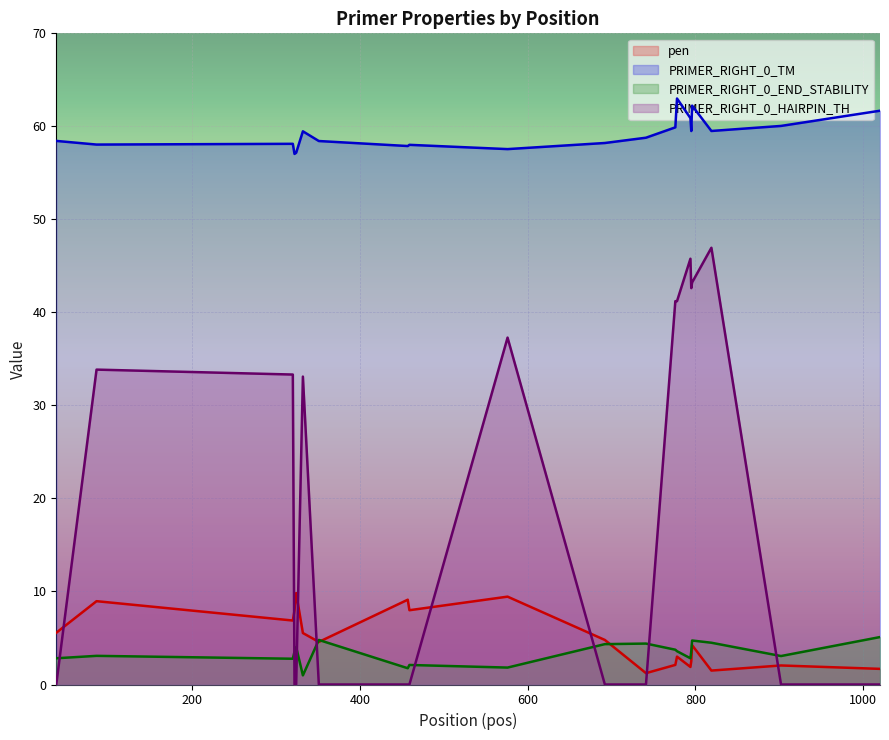

True or false: PRIMER_RIGHT_0_TM has more than 2 points higher than both neighbors.

True